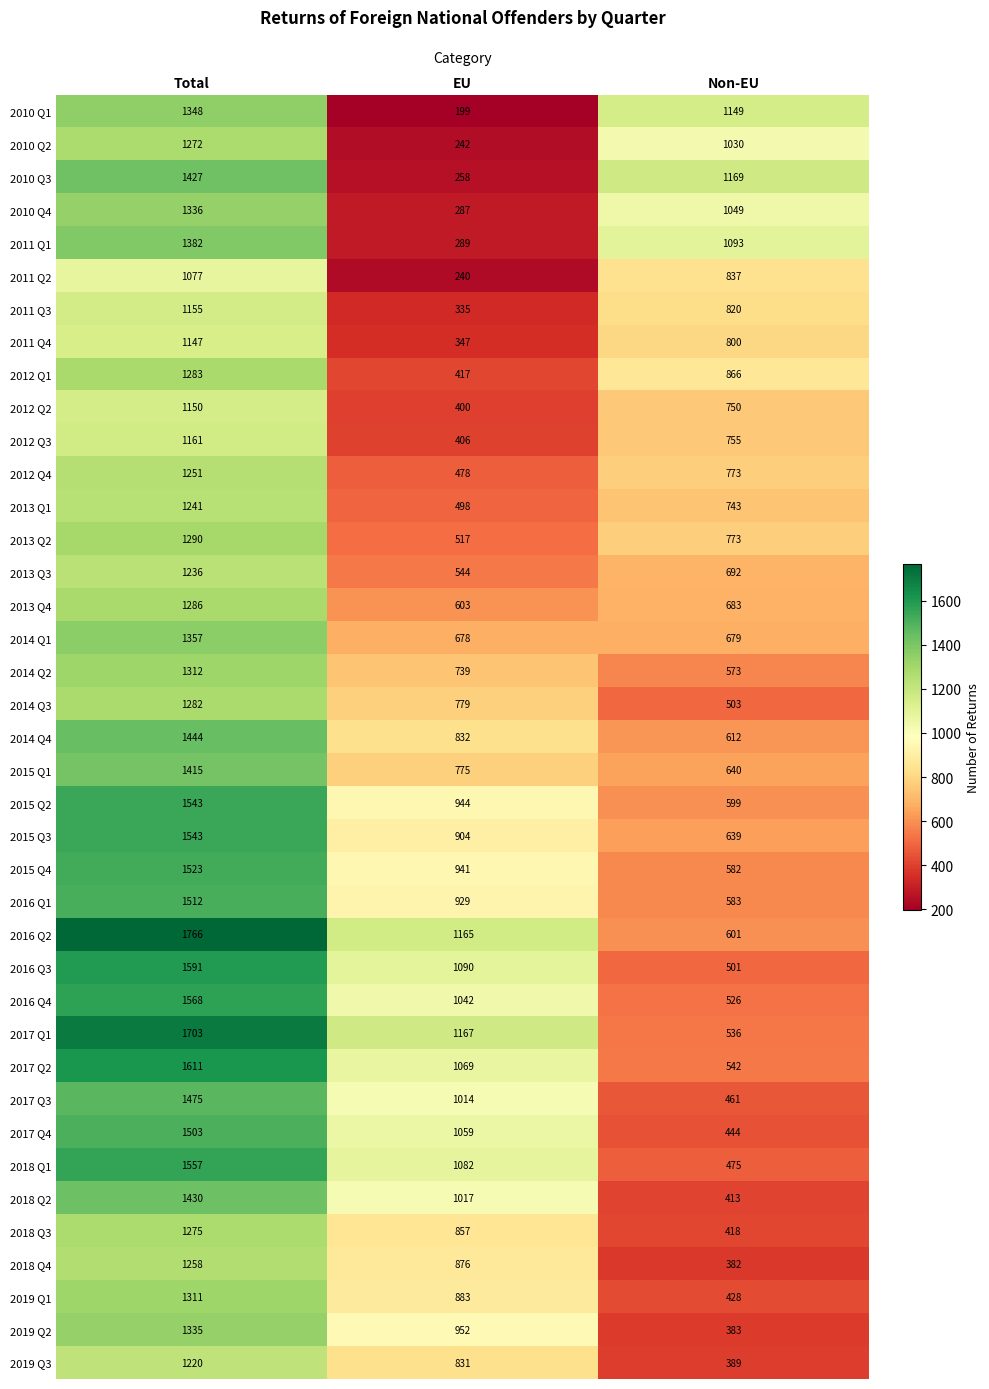

What is the difference between the maximum and second lowest values in the 2018 Q1 series?

475